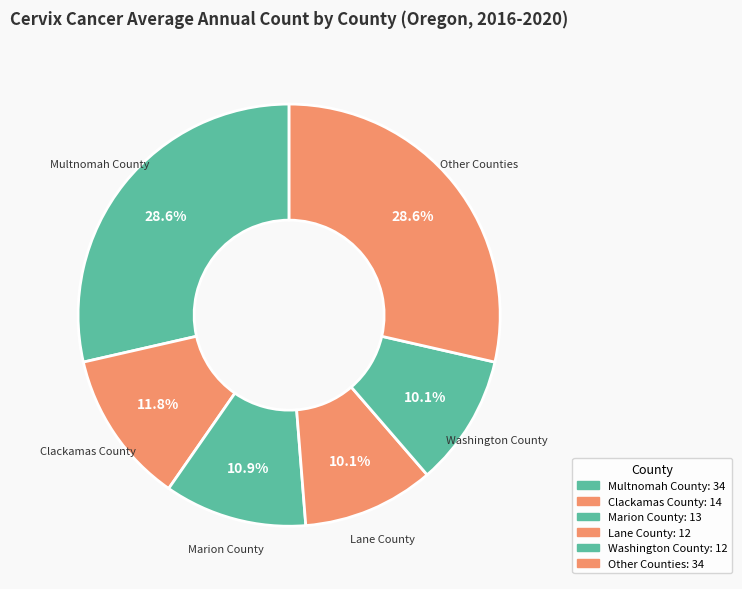

How many segments does this pie chart have?

6